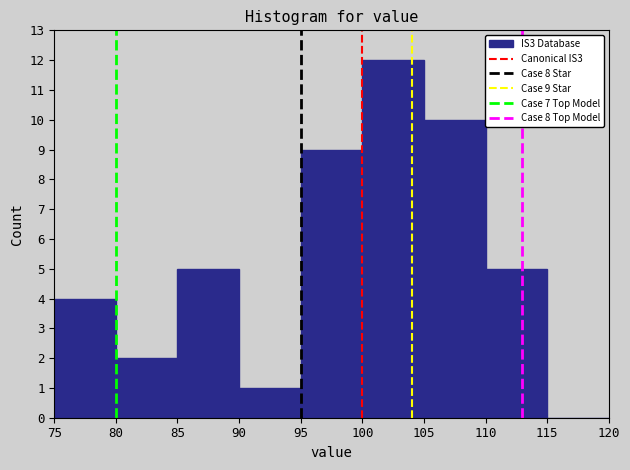

Over which range of the x-axis is the bar tallest?

100 to 105